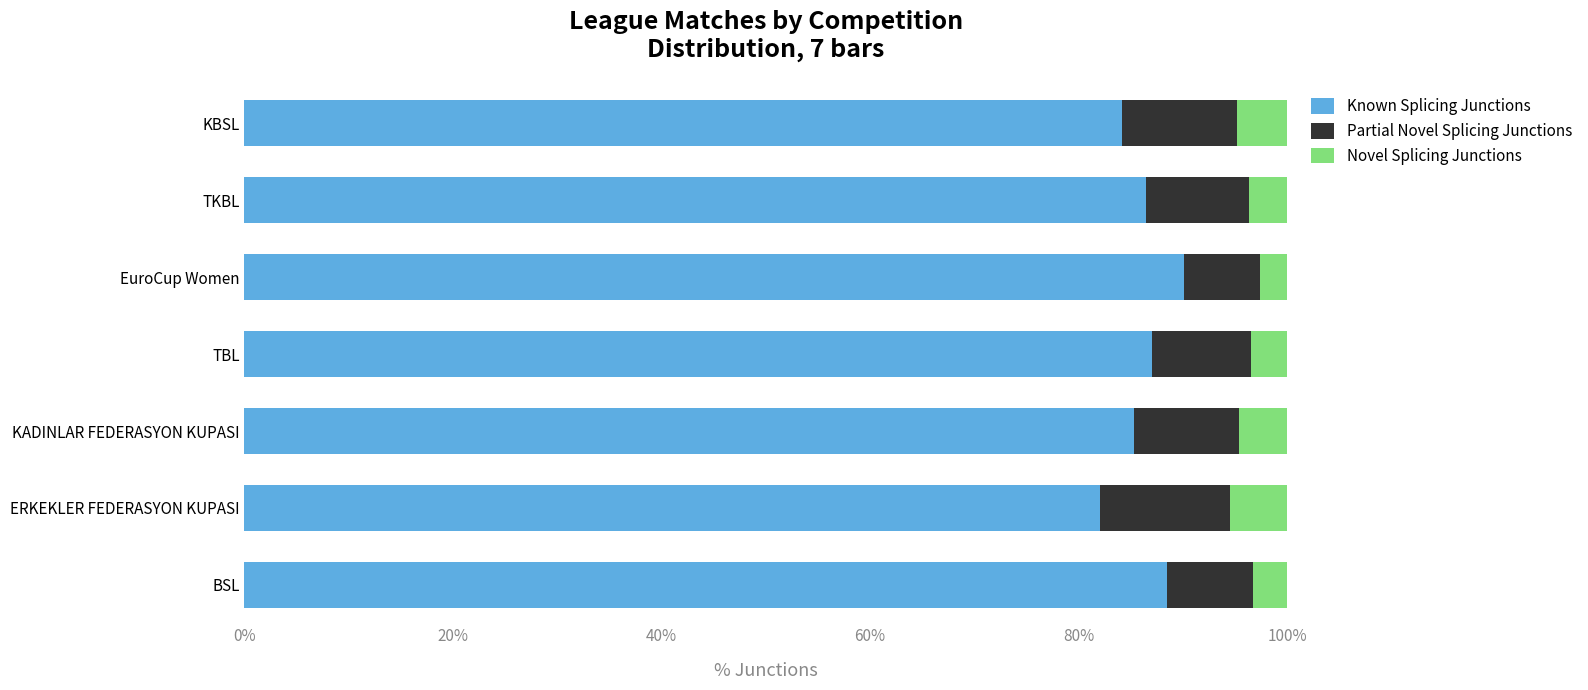

What is the total value across all series at TKBL?

100.0